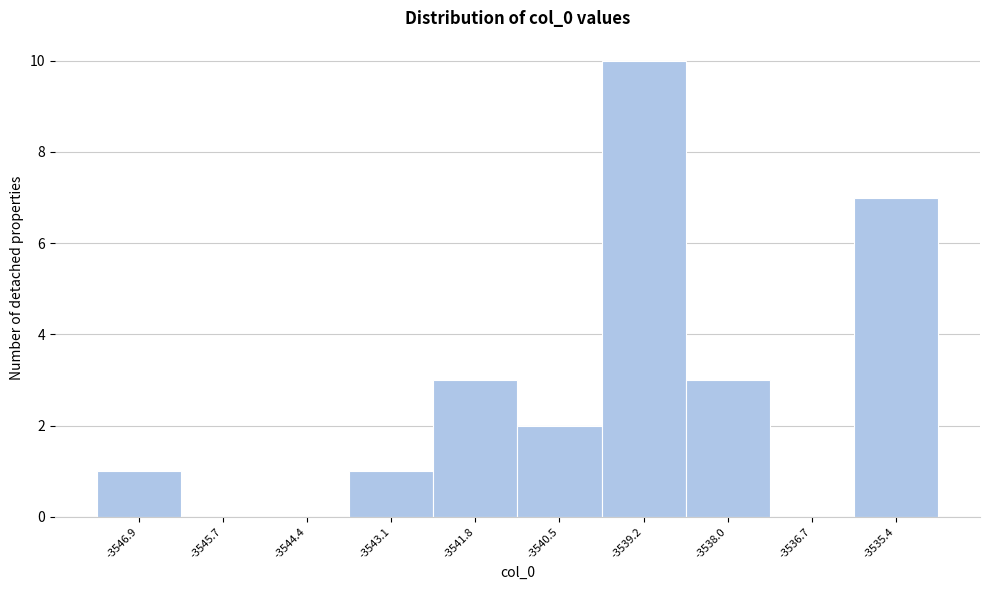

Reading left to right, transcribe all the data shown in this chart.

-3546.9=1	-3545.7=0	-3544.4=0	-3543.1=1	-3541.8=3	-3540.5=2	-3539.2=10	-3538.0=3	-3536.7=0	-3535.4=7